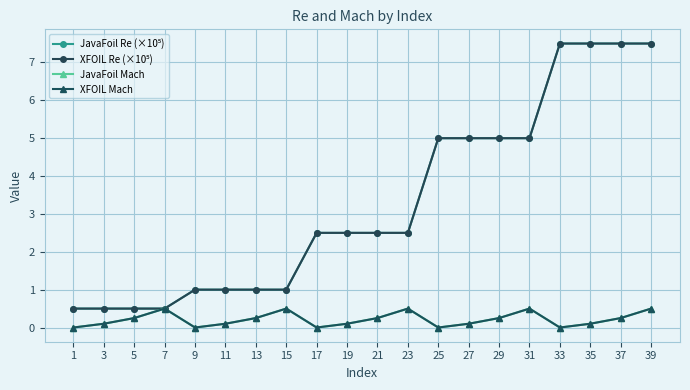

Does the chart have visible grid lines?

Yes